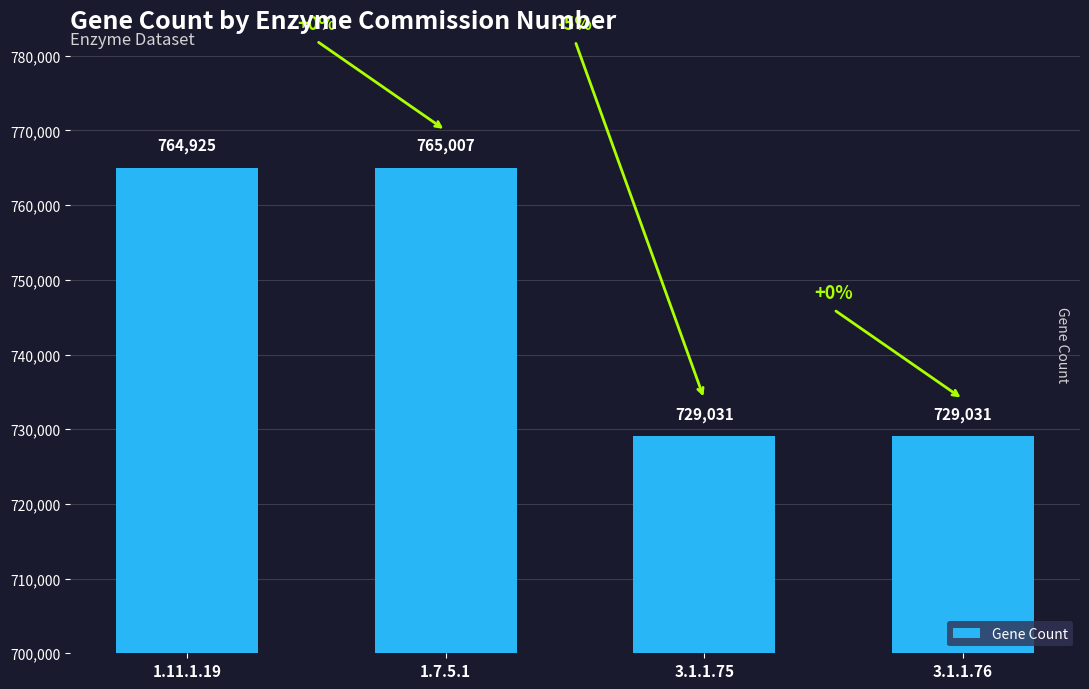

What is the approximate value at 3.1.1.76, to the nearest 100?

729000